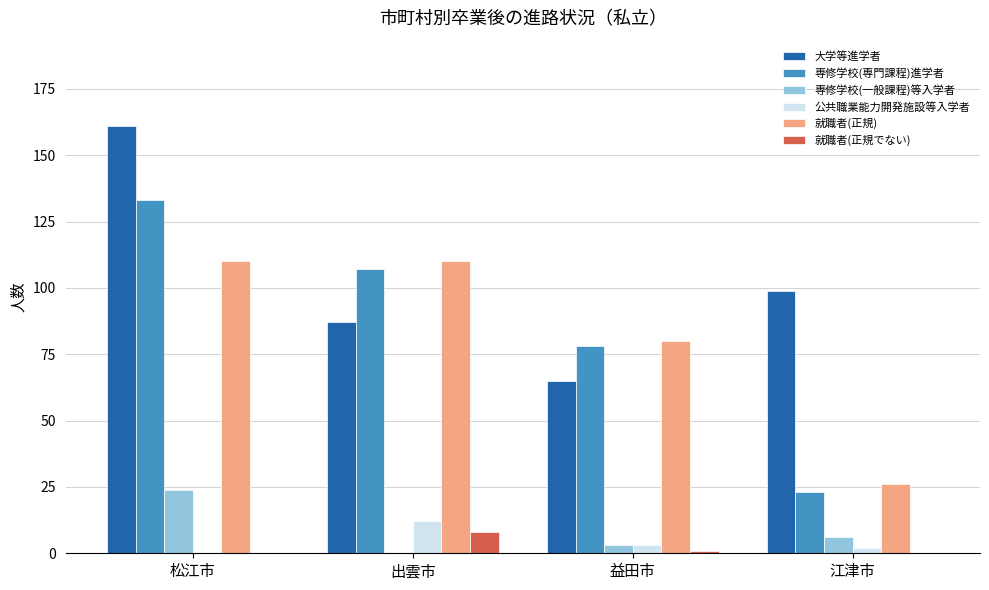

Which series changed the most between 益田市 and 江津市?

専修学校(専門課程)進学者